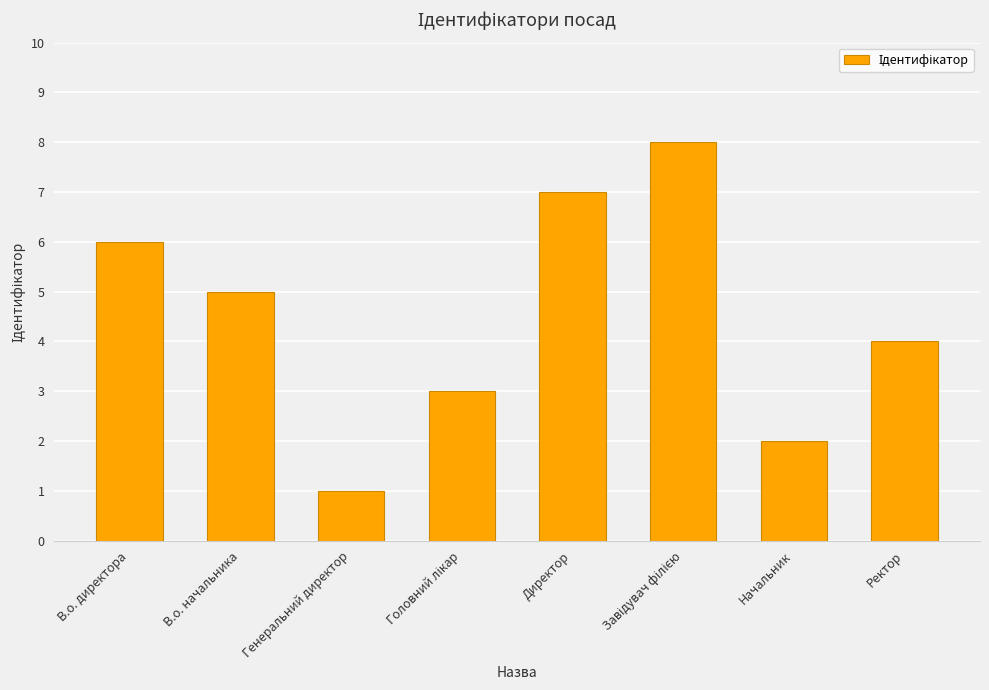

What is the difference between the second highest and minimum values?

6